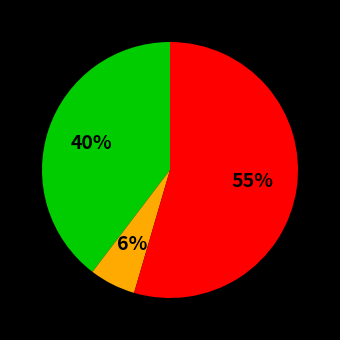

To the nearest percent, what is the difference between the largest and smallest slice percentages?

49%